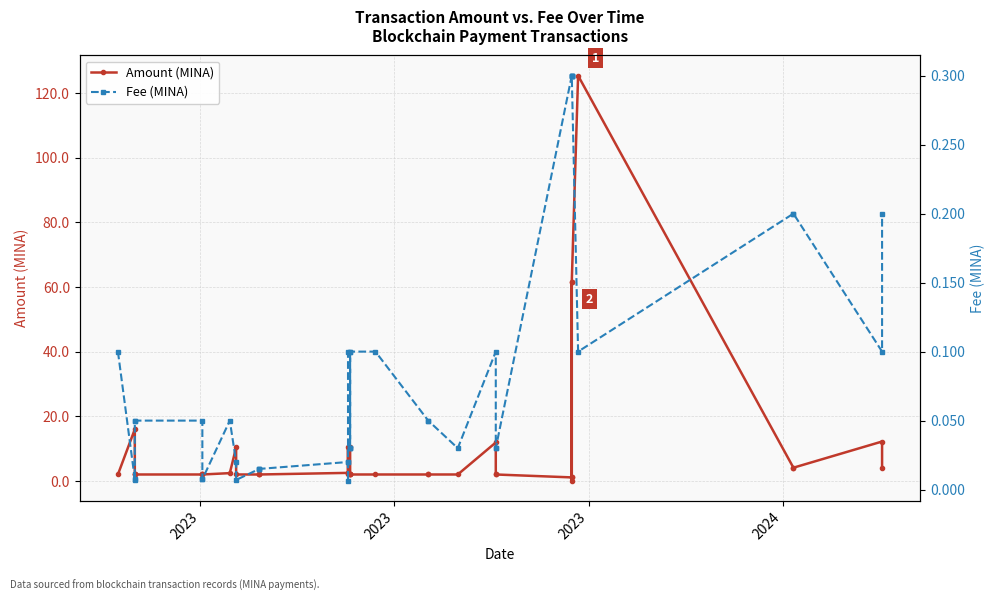

How many data points does each series have?

40